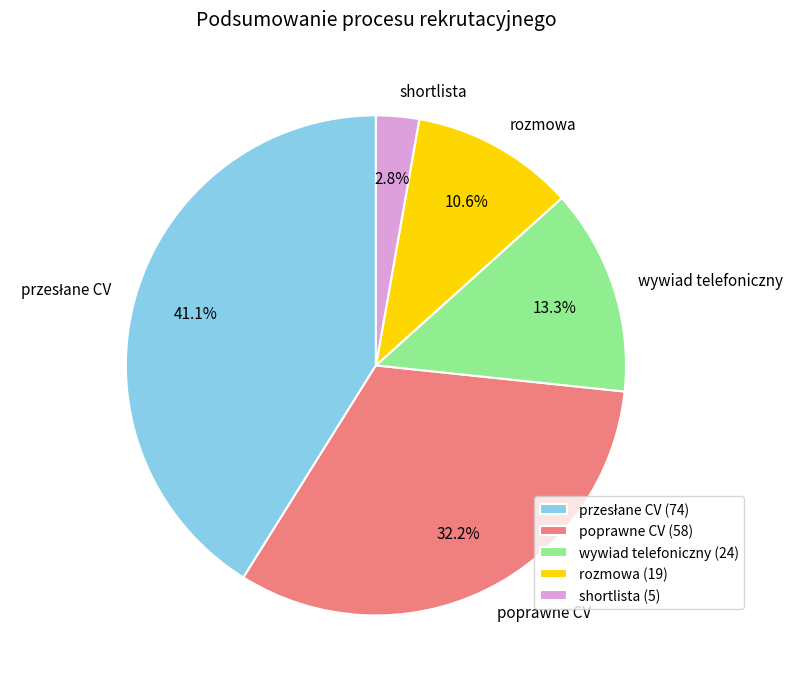

Is there any slice that represents more than half of the pie?

No